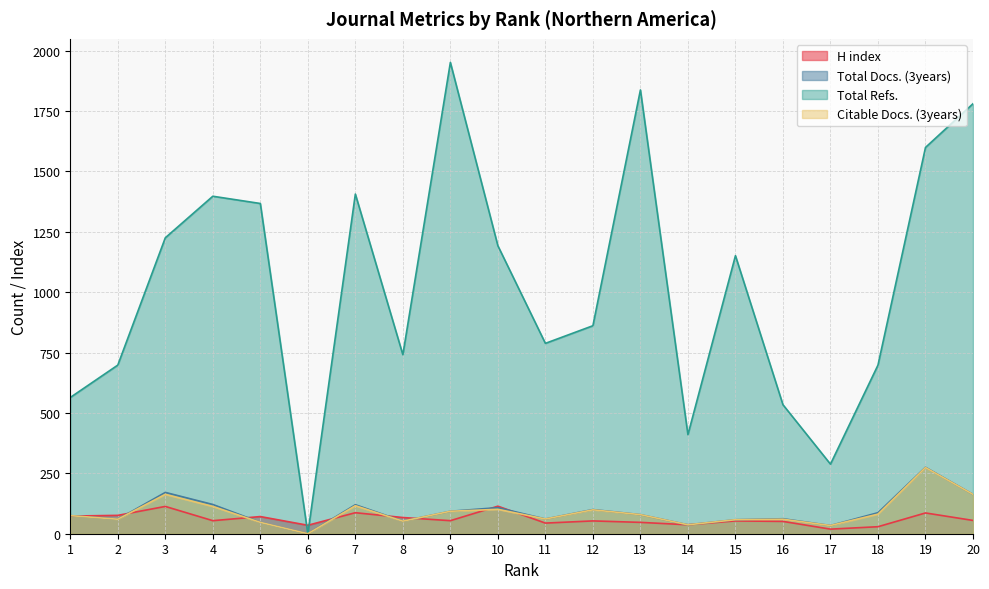

Between 4 and 13, which is larger?

4